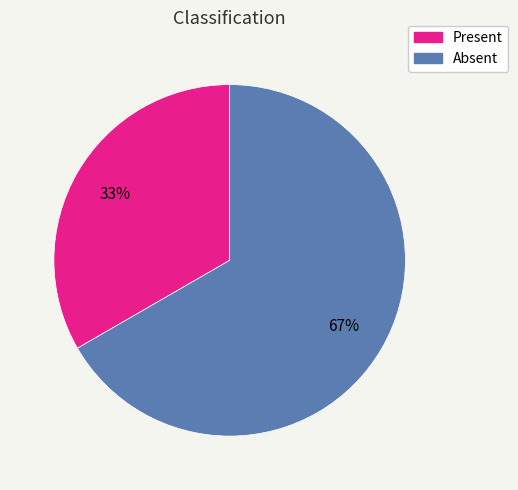

Between Present and Absent, which is larger?

Absent